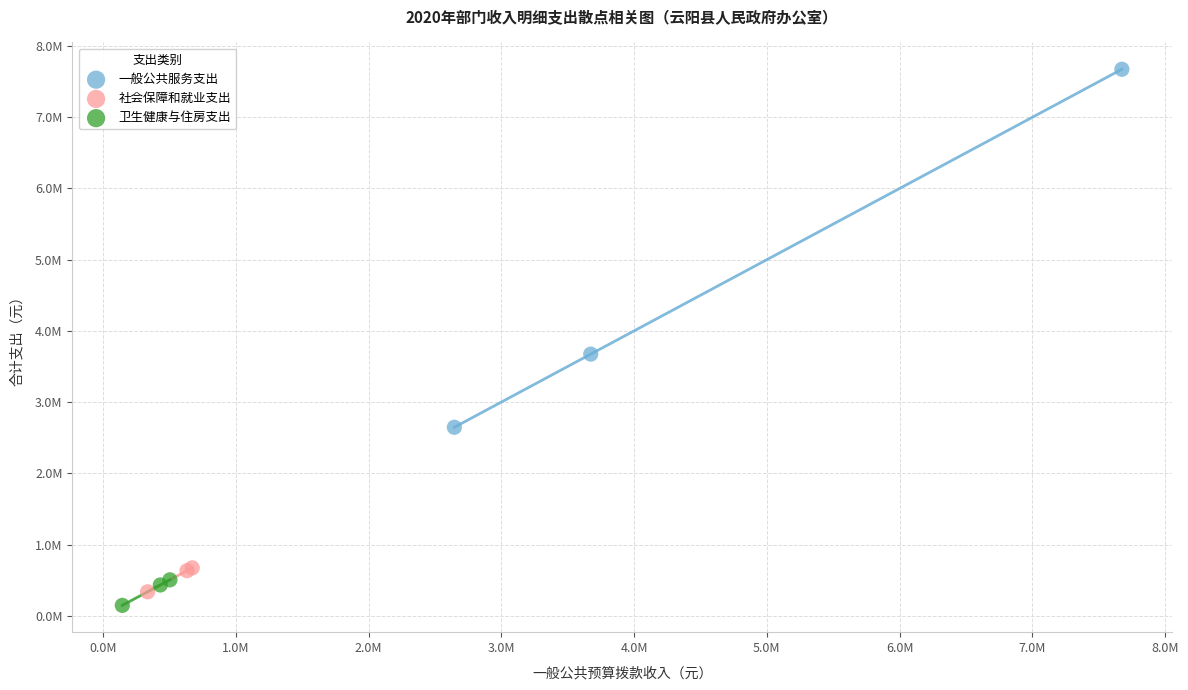

Which series has the largest Y range (max minus min)?

一般公共服务支出